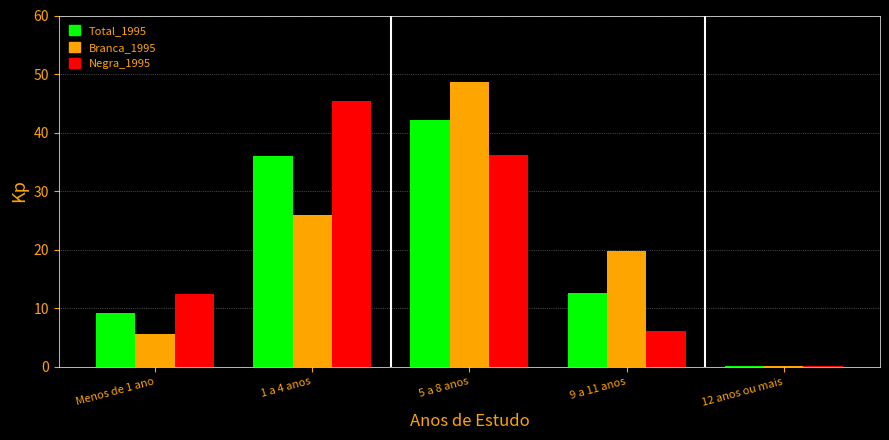

At which category does the chart reach its peak across all series?

5 a 8 anos